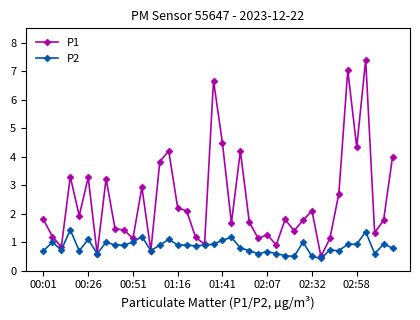

Which series has the widest spread of values?

P1